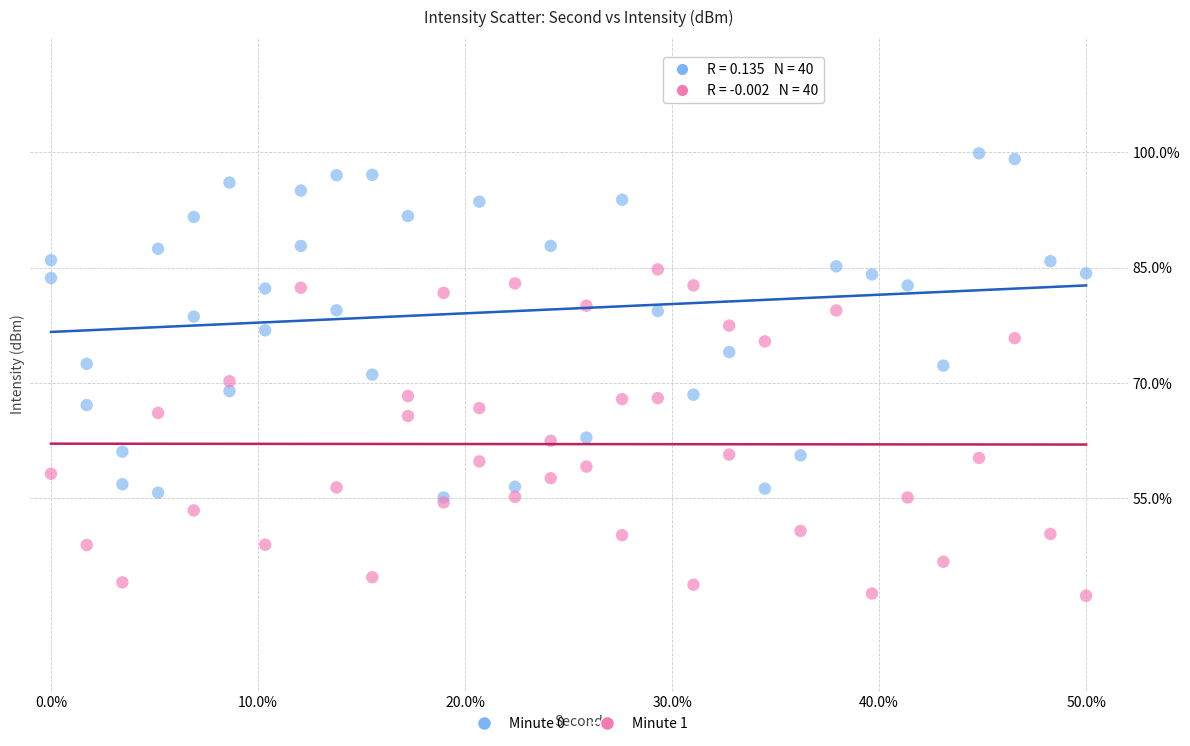

Which series contains the highest Y value?

Minute 0